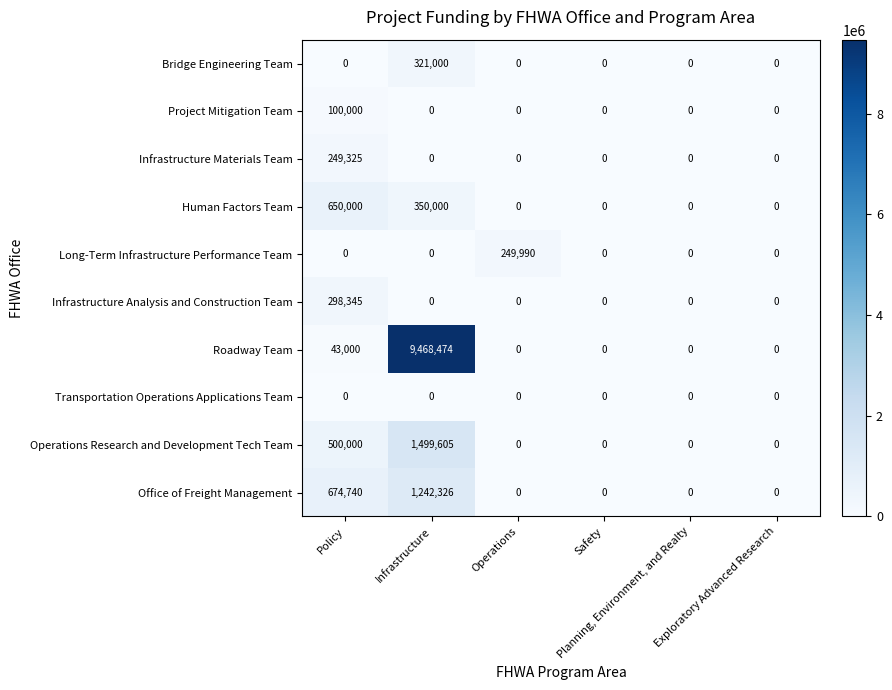

Which series has the widest spread of values?

Roadway Team